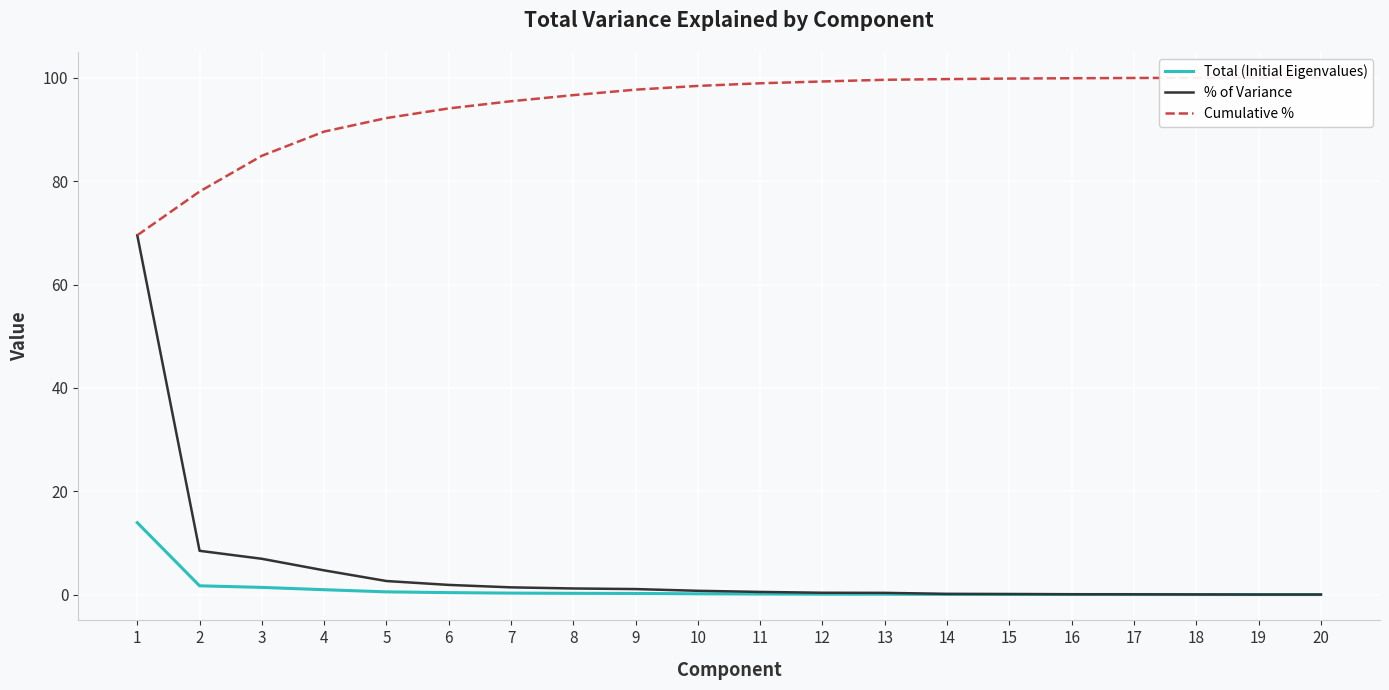

What is the difference between the % of Variance values at 18 and 12?

0.3